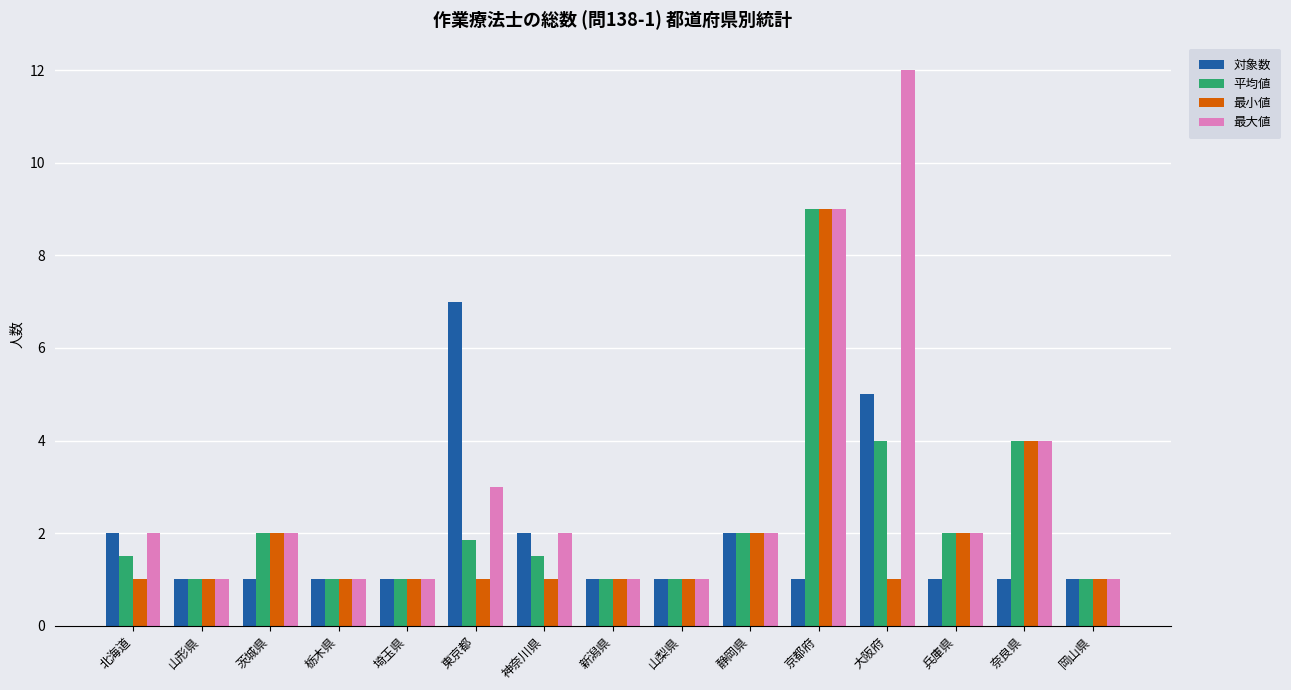

What is the total value across all series at 京都府?

28.0